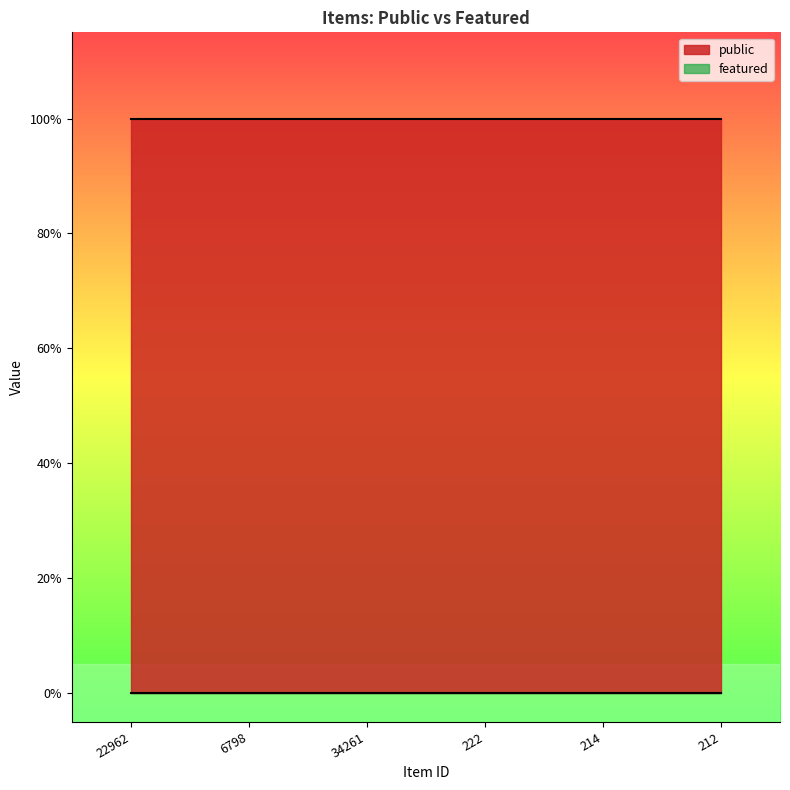

What is the total value across all series at 22962?

1